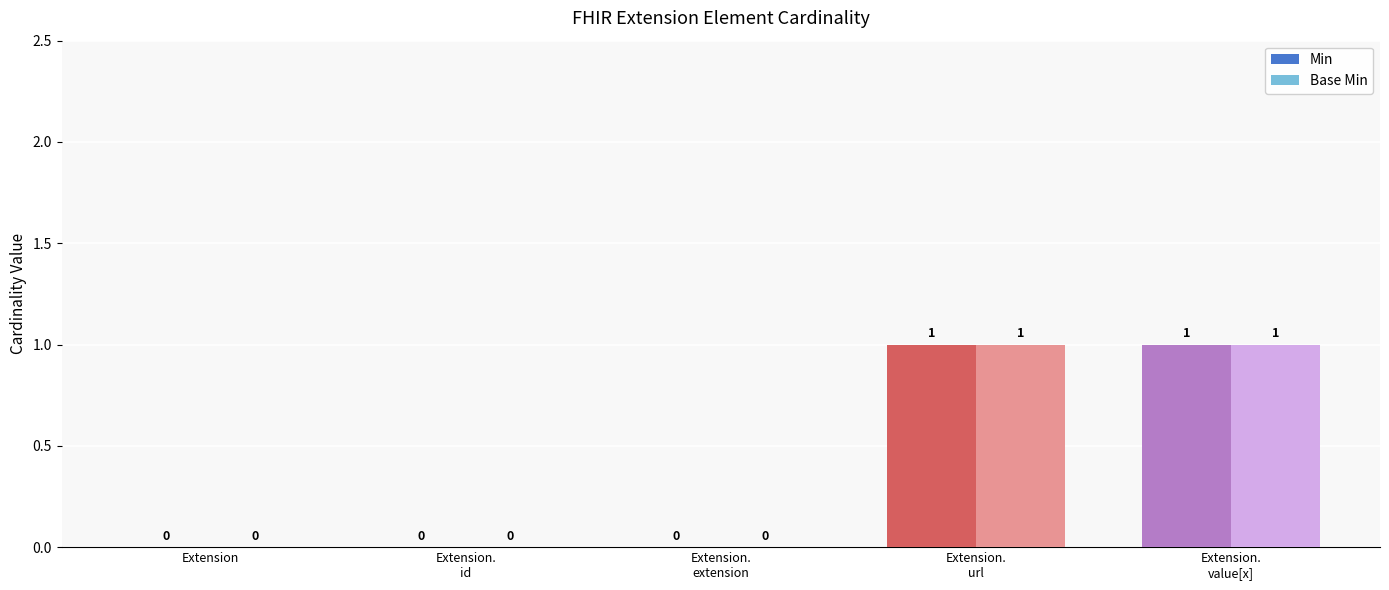

True or false: Min has a value of 0 at Extension.

True